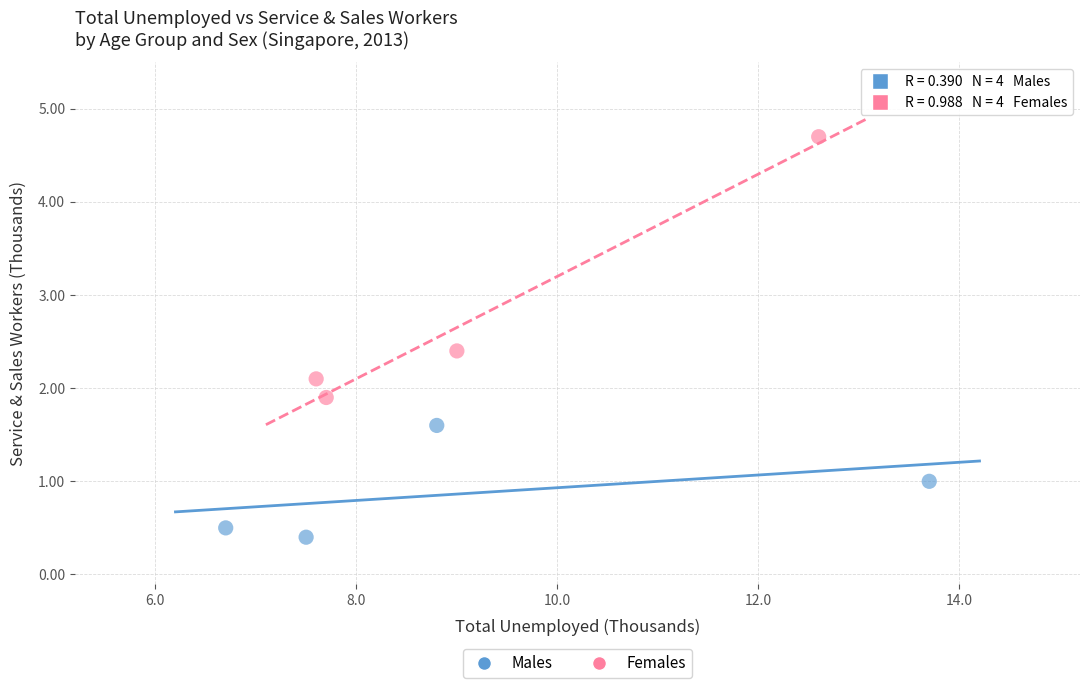

What are all the series names shown in the legend?

Males, Females